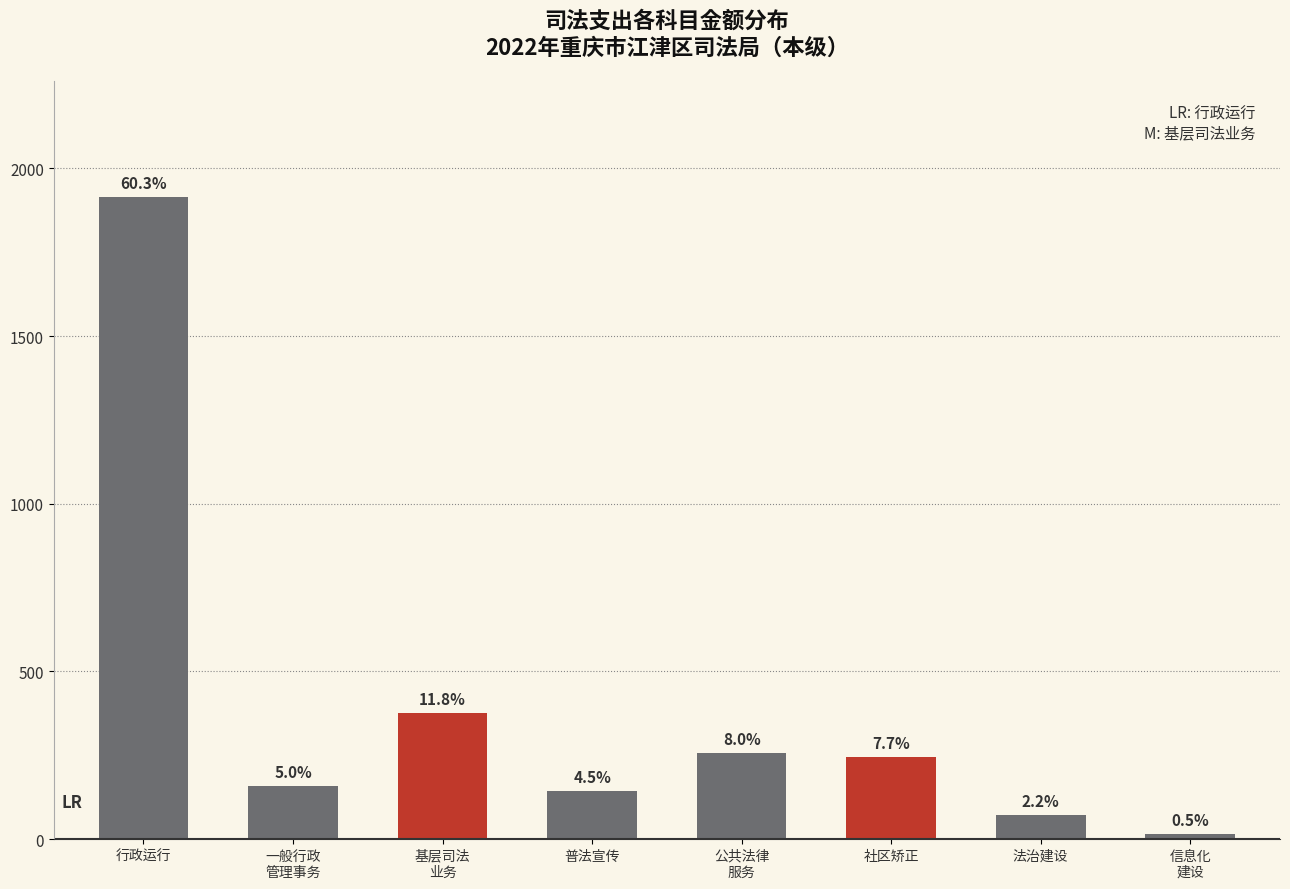

Reading left to right, what are all the values shown in this chart?

合计: 2040601=1914.9	2040602=157.8	2040604=374.9	2040605=143.2	2040607=255.3	2040610=243.9	2040612=70.3	2040613=14.8
一般公共预算拨款收入: 2040601=1914.9	2040602=157.8	2040604=374.9	2040605=143.2	2040607=255.3	2040610=243.9	2040612=70.3	2040613=14.8